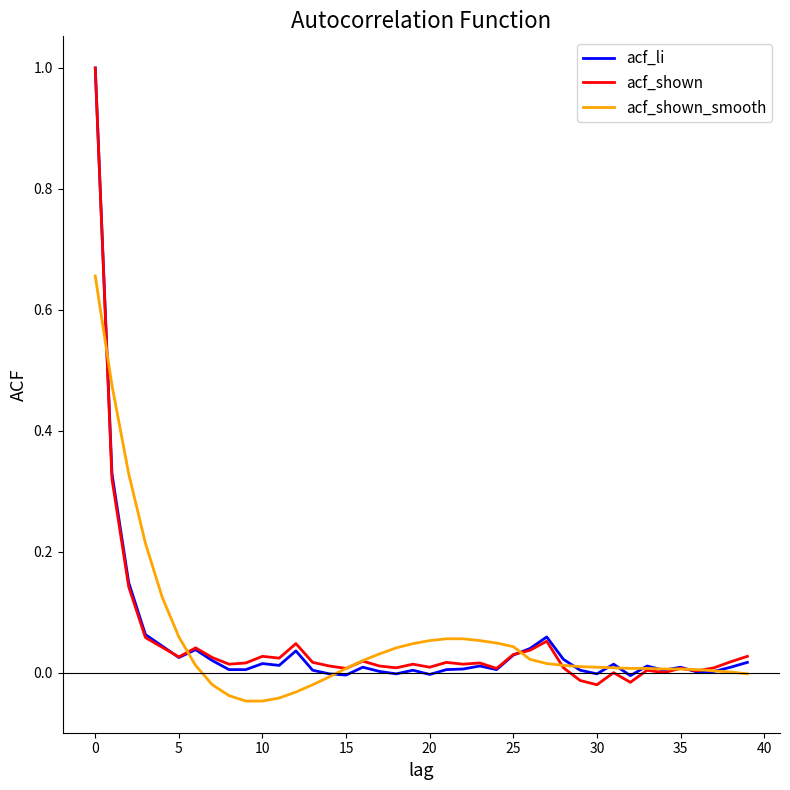

Which series has the largest range (max minus min)?

acf_shown